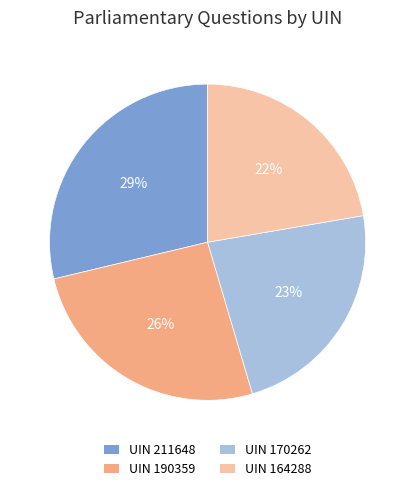

To the nearest percent, what is the difference between the UIN 190359 and UIN 170262 slice percentages?

3%